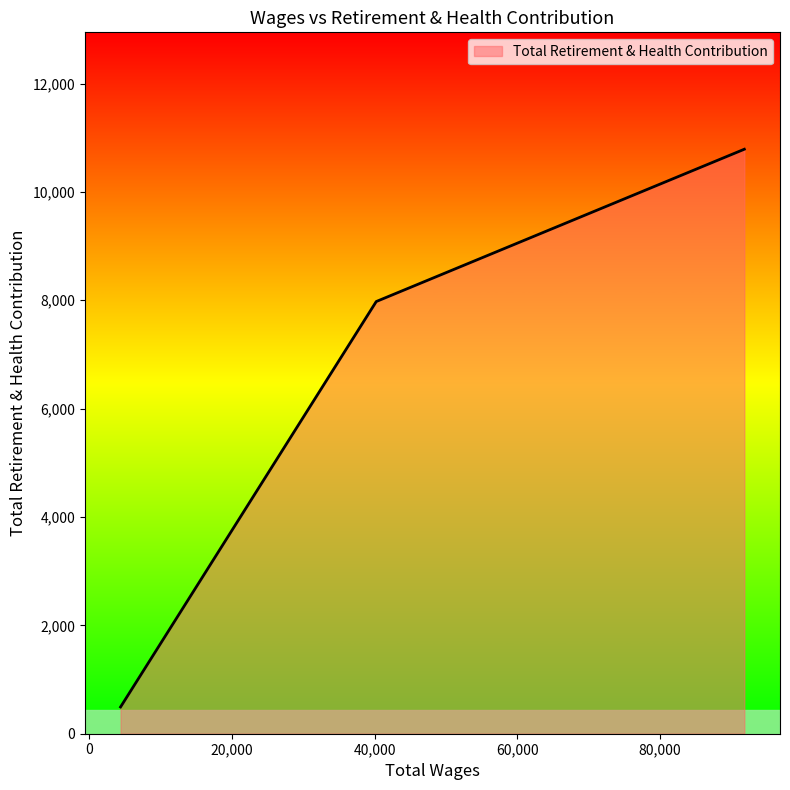

What is the difference between the maximum and minimum values?

10294